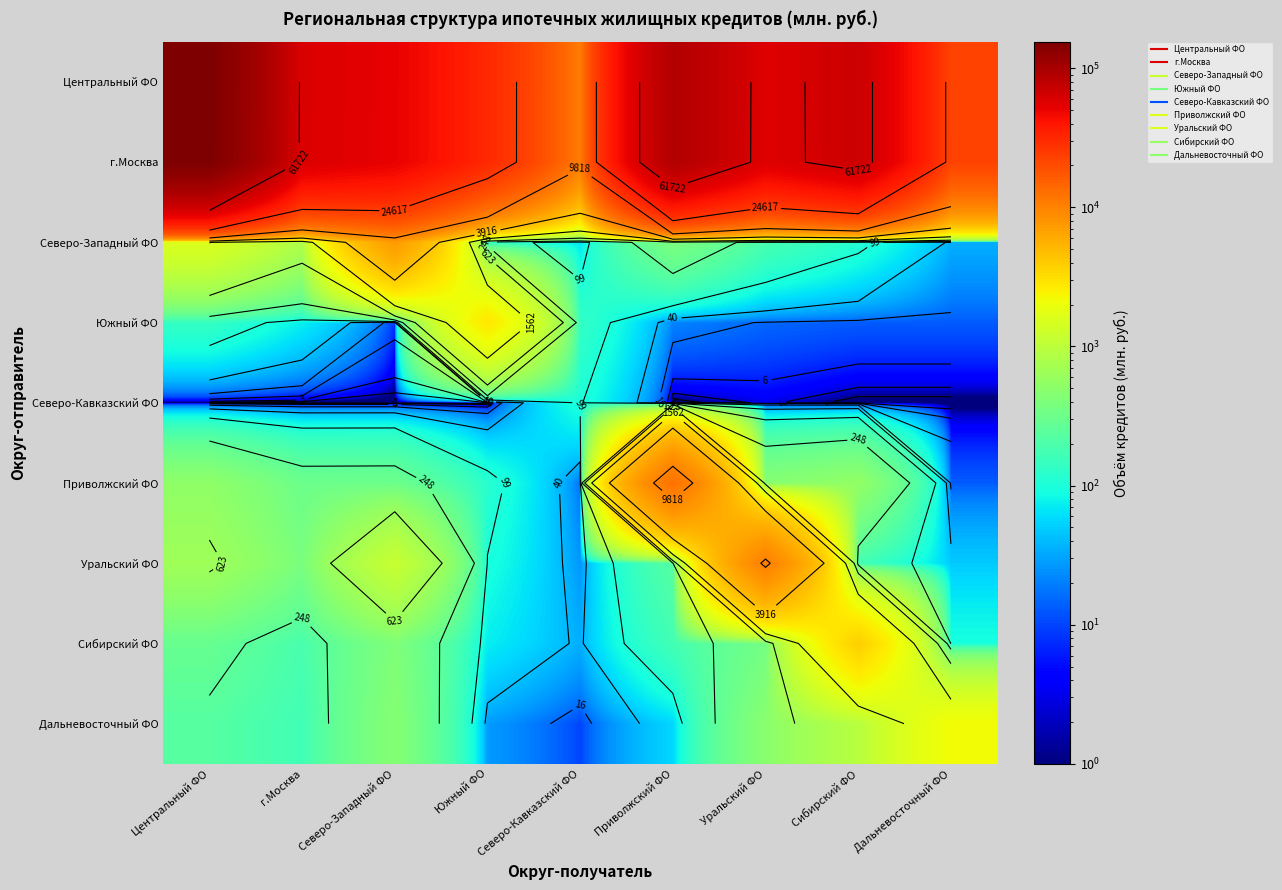

How many data points does each series have?

9